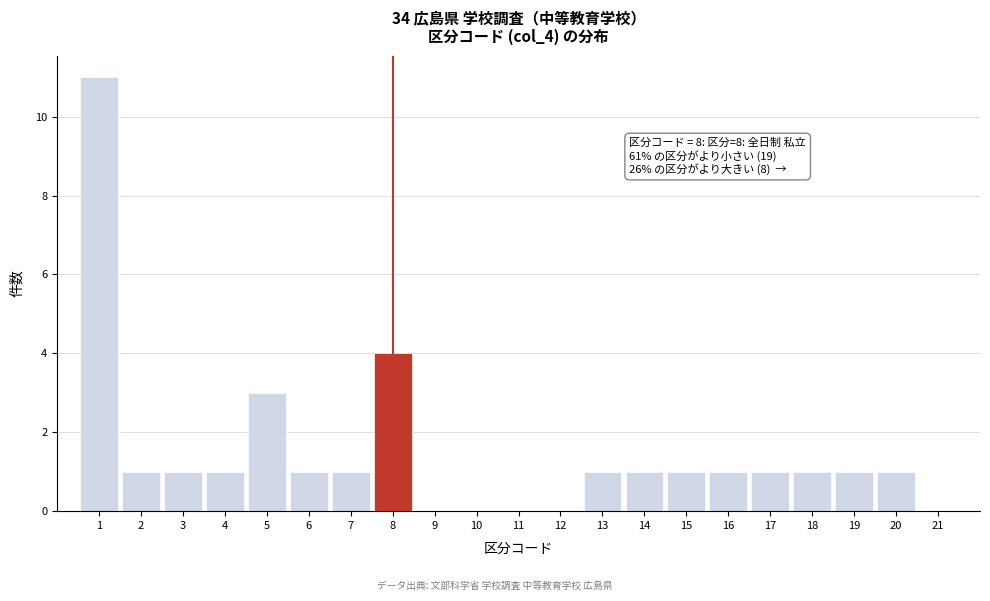

Which range on the x-axis has the tallest bar?

0.5 to 1.5